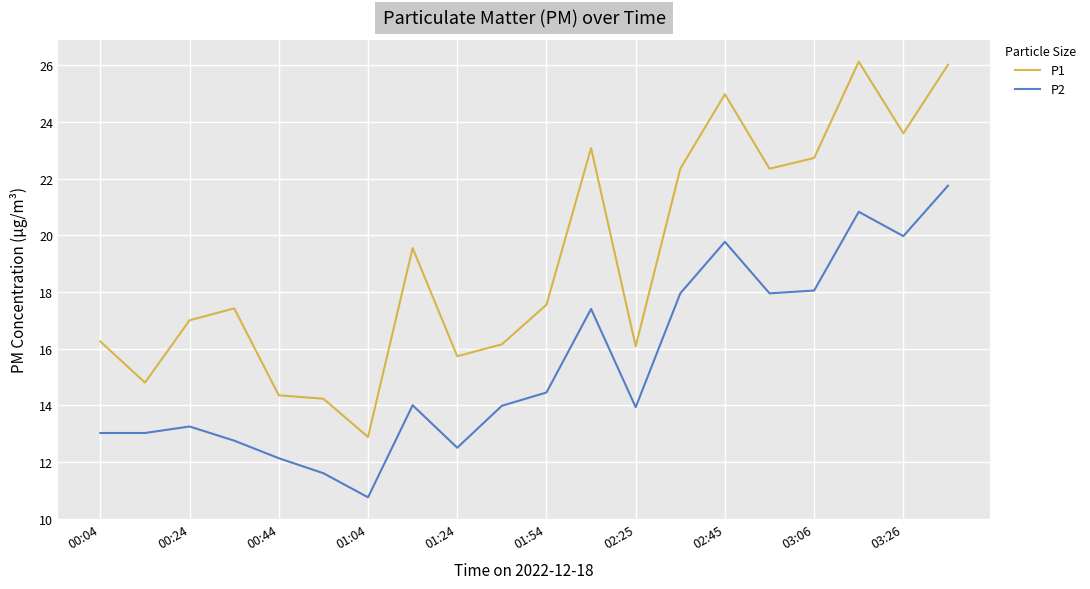

What is the minimum value for P2?

10.8